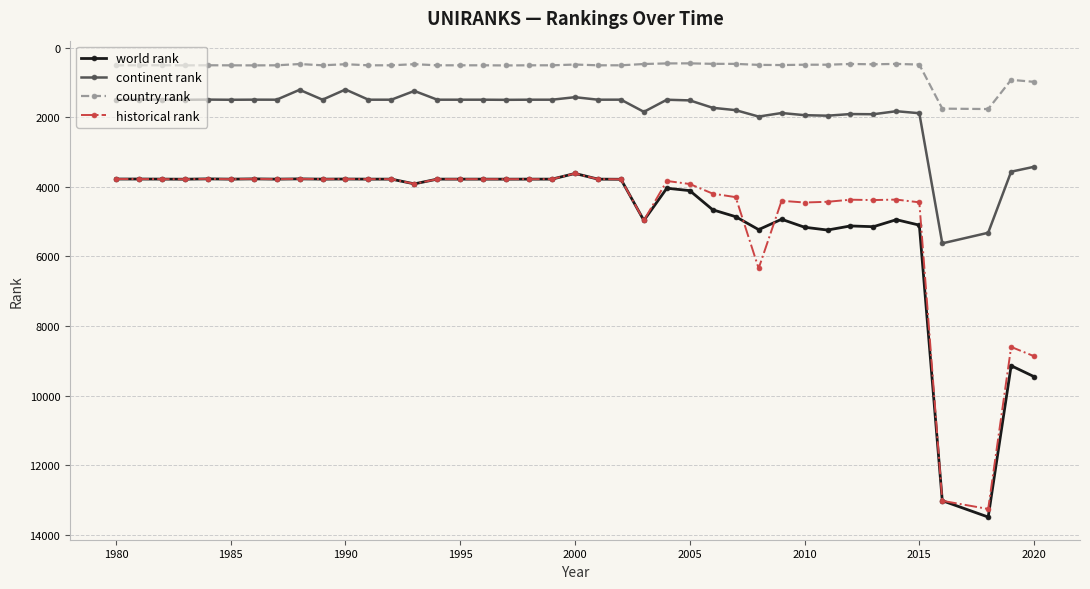

What is the value of the continent rank point at the 7th from the left?

1492.0